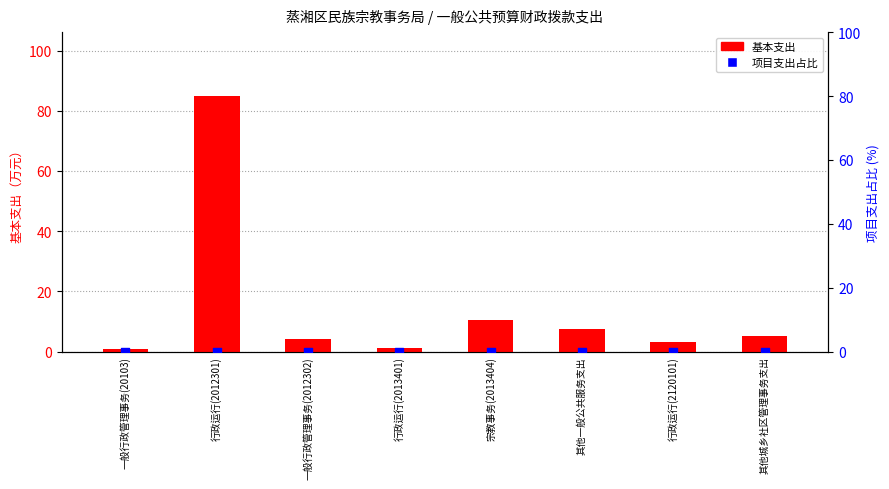

Which series has the largest total across all categories?

基本支出